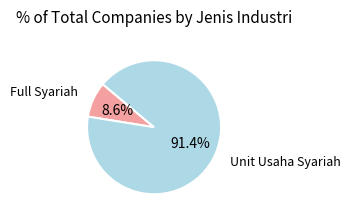

Is there a majority slice in this chart?

Yes